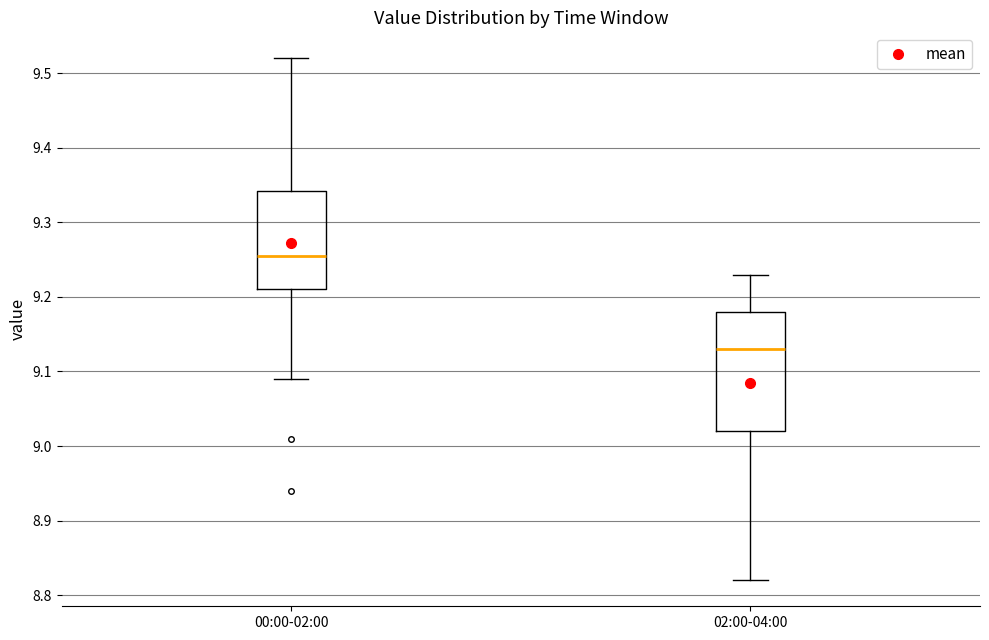

Where does the upper whisker of the box for 02:00-04:00 end on the y-axis? The values are not printed on the chart, so give them approximately, as read against the axis.

9.23